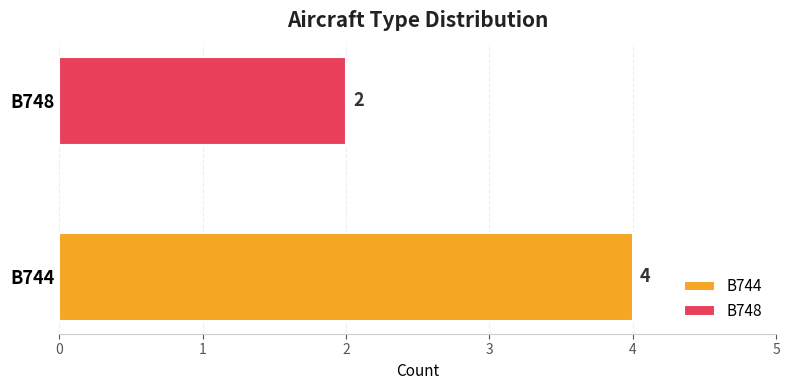

What is the greatest value displayed?

4